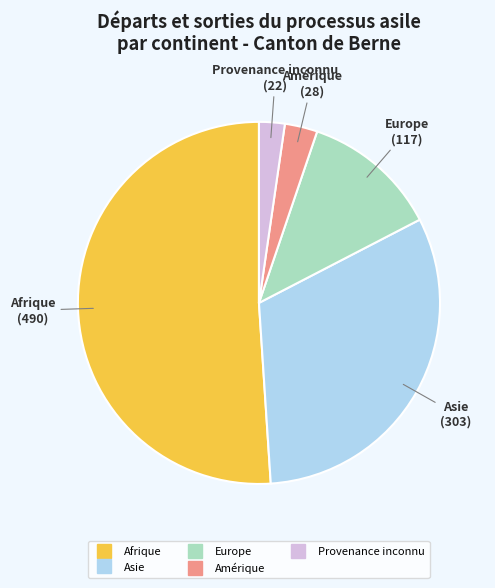

Does any single category account for the majority?

Yes